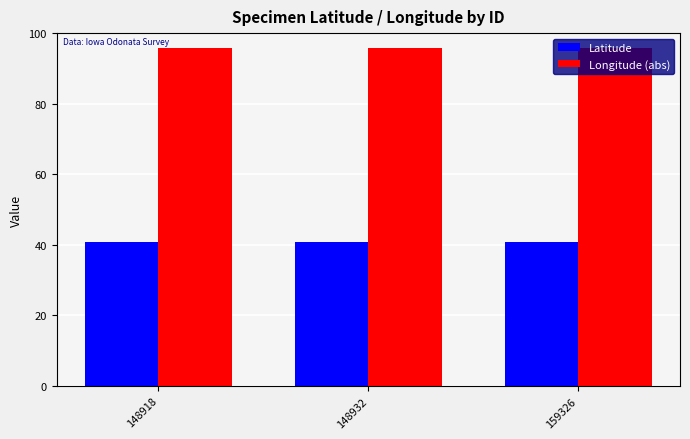

What is the minimum value for Longitude (abs)?

95.7